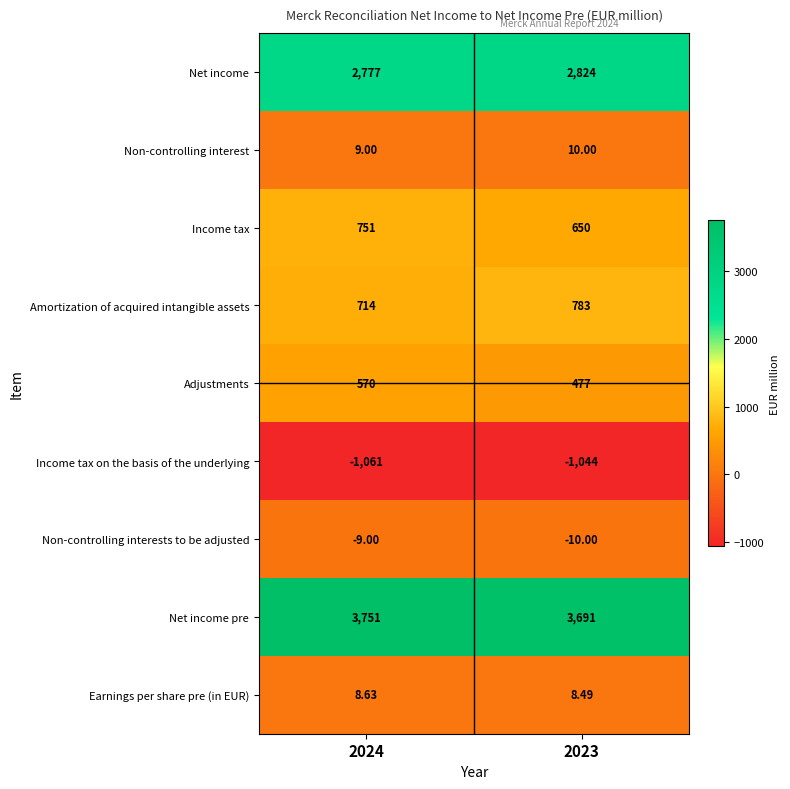

Is the value of Non-controlling interest at 2024 greater than the value of Income tax on the basis of the underlying at 2024?

Yes